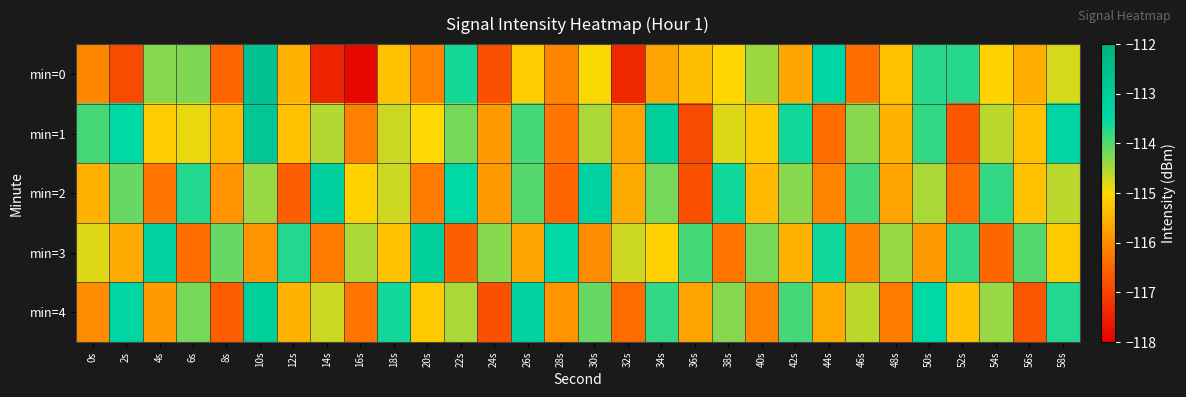

Reading right to left, list all the values displayed in this chart.

min=0: 58s=-114.8	56s=-115.5	54s=-115.1	52s=-113.7	50s=-113.7	48s=-115.3	46s=-116.4	44s=-113.4	42s=-115.6	40s=-114.4	38s=-115.0	36s=-115.3	34s=-115.7	32s=-117.4	30s=-115.0	28s=-116.1	26s=-115.2	24s=-116.8	22s=-113.6	20s=-116.1	18s=-115.3	16s=-117.9	14s=-117.5	12s=-115.5	10s=-112.7	8s=-116.5	6s=-114.2	4s=-114.3	2s=-116.9	0s=-116.1
min=1: 58s=-113.4	56s=-115.3	54s=-114.6	52s=-116.7	50s=-113.8	48s=-115.5	46s=-114.3	44s=-116.4	42s=-113.6	40s=-115.2	38s=-114.8	36s=-116.9	34s=-113.1	32s=-115.7	30s=-114.5	28s=-116.3	26s=-113.9	24s=-115.8	22s=-114.2	20s=-115.0	18s=-114.7	16s=-116.2	14s=-114.5	12s=-115.3	10s=-112.8	8s=-115.4	6s=-114.9	4s=-115.2	2s=-113.5	0s=-113.9
min=2: 58s=-114.6	56s=-115.3	54s=-113.8	52s=-116.4	50s=-114.5	48s=-115.7	46s=-113.9	44s=-116.1	42s=-114.3	40s=-115.4	38s=-113.6	36s=-116.8	34s=-114.2	32s=-115.6	30s=-113.3	28s=-116.5	26s=-114.0	24s=-115.8	22s=-113.5	20s=-116.2	18s=-114.7	16s=-115.1	14s=-113.2	12s=-116.6	10s=-114.4	8s=-115.9	6s=-113.7	4s=-116.3	2s=-114.1	0s=-115.5
min=3: 58s=-115.2	56s=-114.0	54s=-116.5	52s=-113.8	50s=-115.8	48s=-114.4	46s=-116.1	44s=-113.6	42s=-115.5	40s=-114.2	38s=-116.3	36s=-113.9	34s=-115.1	32s=-114.7	30s=-116.0	28s=-113.5	26s=-115.7	24s=-114.3	22s=-116.6	20s=-113.1	18s=-115.3	16s=-114.5	14s=-116.2	12s=-113.7	10s=-115.9	8s=-114.1	6s=-116.4	4s=-113.3	2s=-115.6	0s=-114.8
min=4: 58s=-113.7	56s=-116.7	54s=-114.4	52s=-115.3	50s=-113.5	48s=-116.2	46s=-114.6	44s=-115.6	42s=-113.9	40s=-116.1	38s=-114.3	36s=-115.7	34s=-113.8	32s=-116.4	30s=-114.1	28s=-115.9	26s=-113.3	24s=-116.8	22s=-114.5	20s=-115.2	18s=-113.6	16s=-116.3	14s=-114.7	12s=-115.5	10s=-113.1	8s=-116.6	6s=-114.2	4s=-115.8	2s=-113.4	0s=-116.0